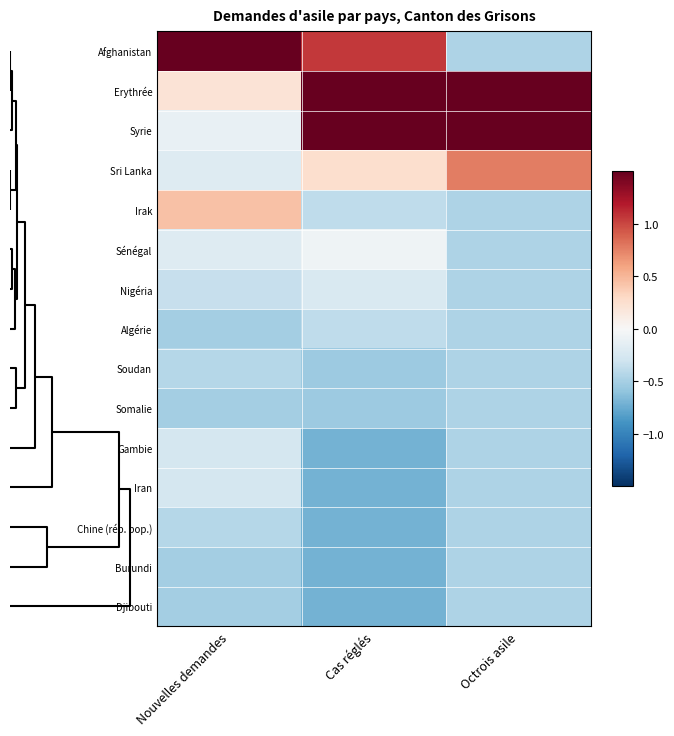

Which label corresponds to the smallest value in the chart?

Cas réglés